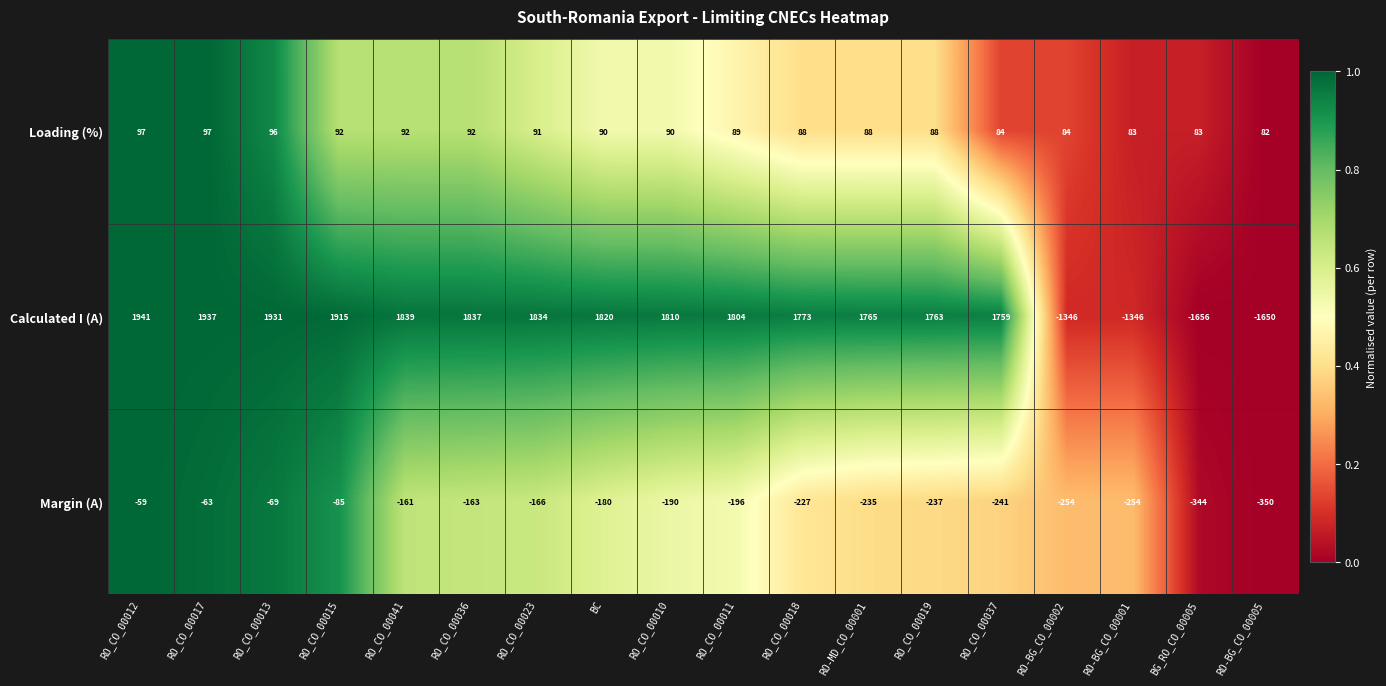

True or false: Loading (%) has a value of 42 at RO-BG_CO_00005.

False